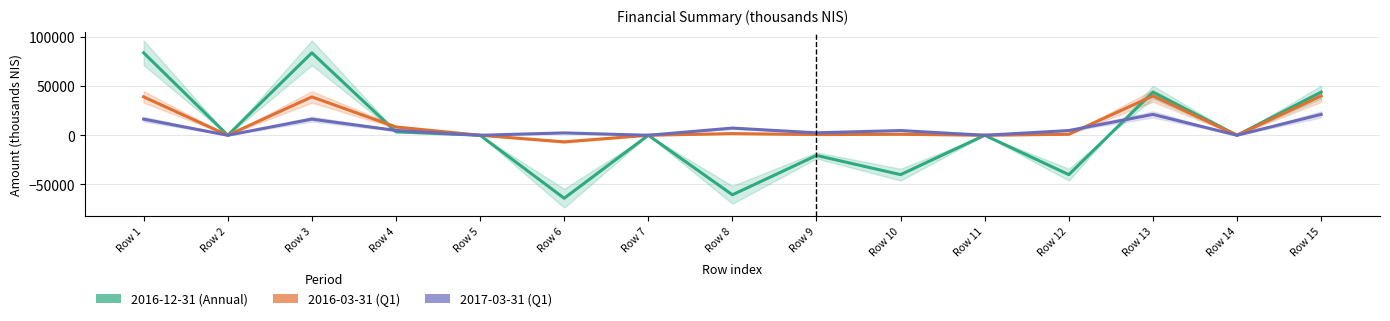

Which category has the highest value across all series?

Row 1